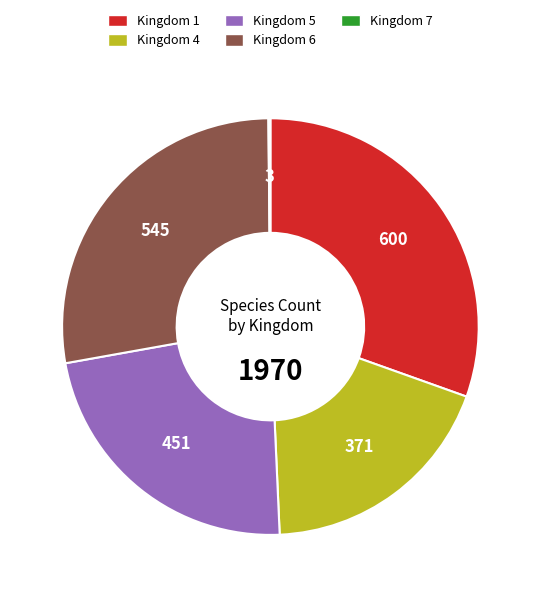

The Kingdom 6 slice represents 28% of the pie. True or false?

True